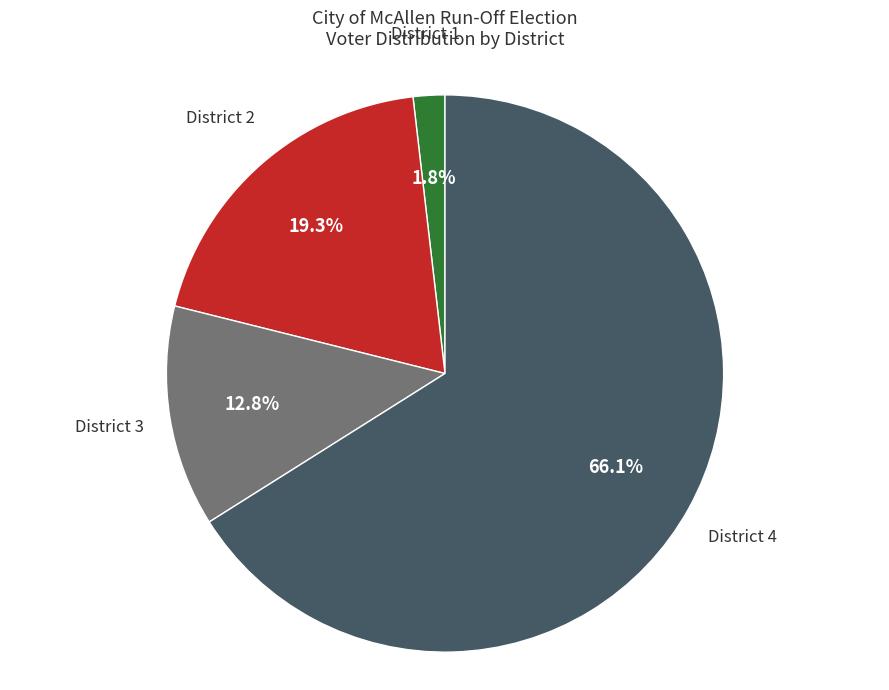

Is there a majority slice in this chart?

Yes